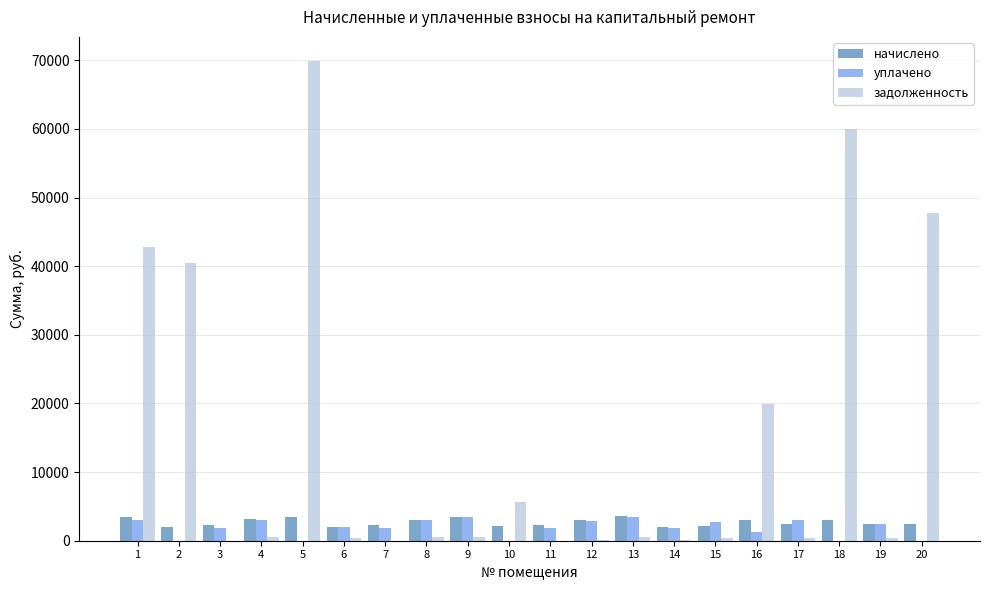

Which series has the largest range (max minus min)?

задолженность